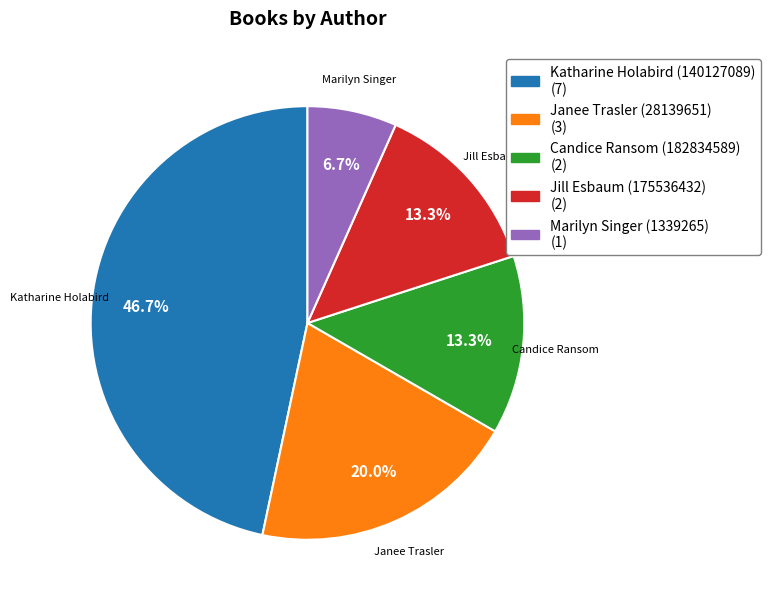

What percentage is the Katharine Holabird (140127089) slice, to the nearest percent?

47%